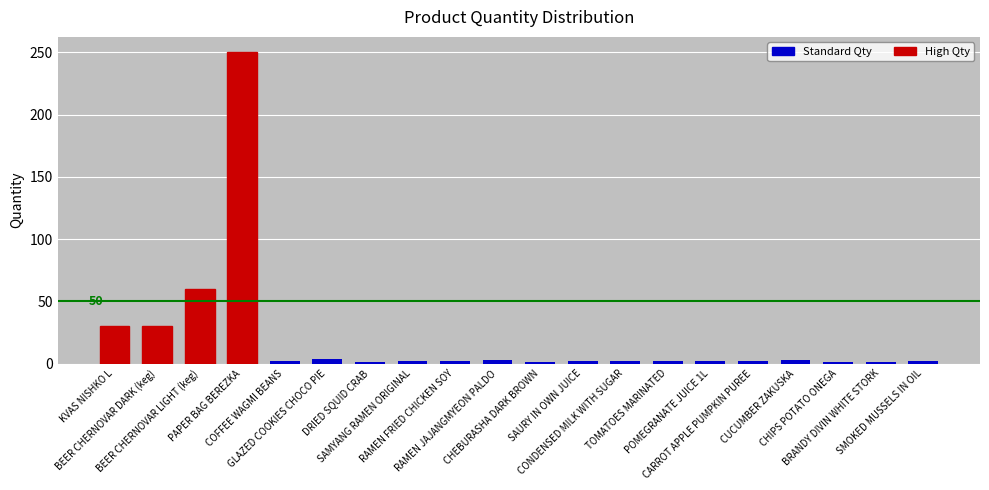

What is the sum of all values?

402